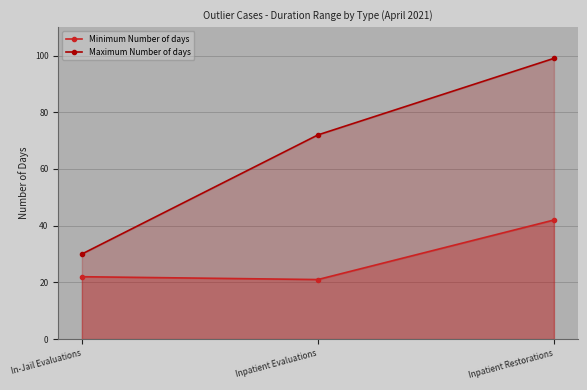

Reading left to right, what are all the values shown in this chart?

Minimum Number of days: In-Jail Evaluations=22	Inpatient Evaluations=21	Inpatient Restorations=42
Maximum Number of days: In-Jail Evaluations=30	Inpatient Evaluations=72	Inpatient Restorations=99